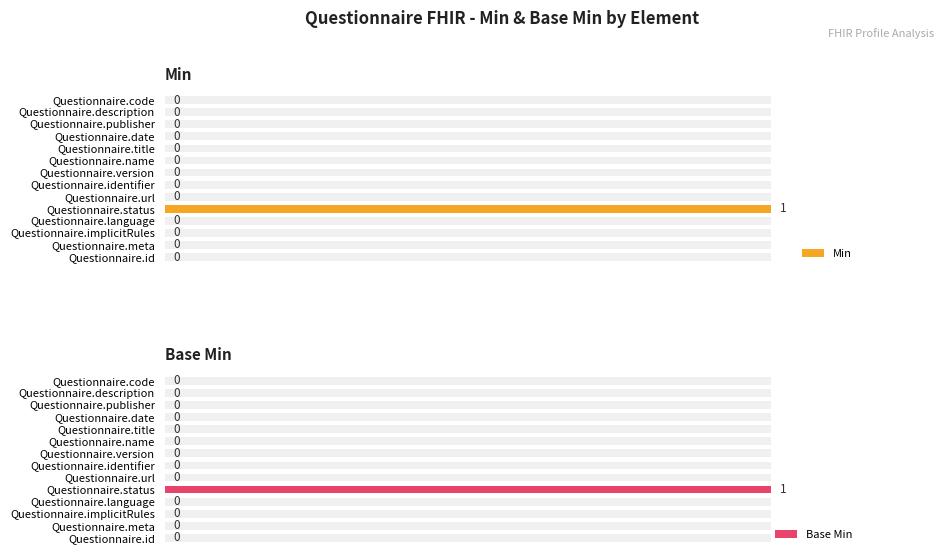

What are all the series names shown in the legend?

Min, Base Min